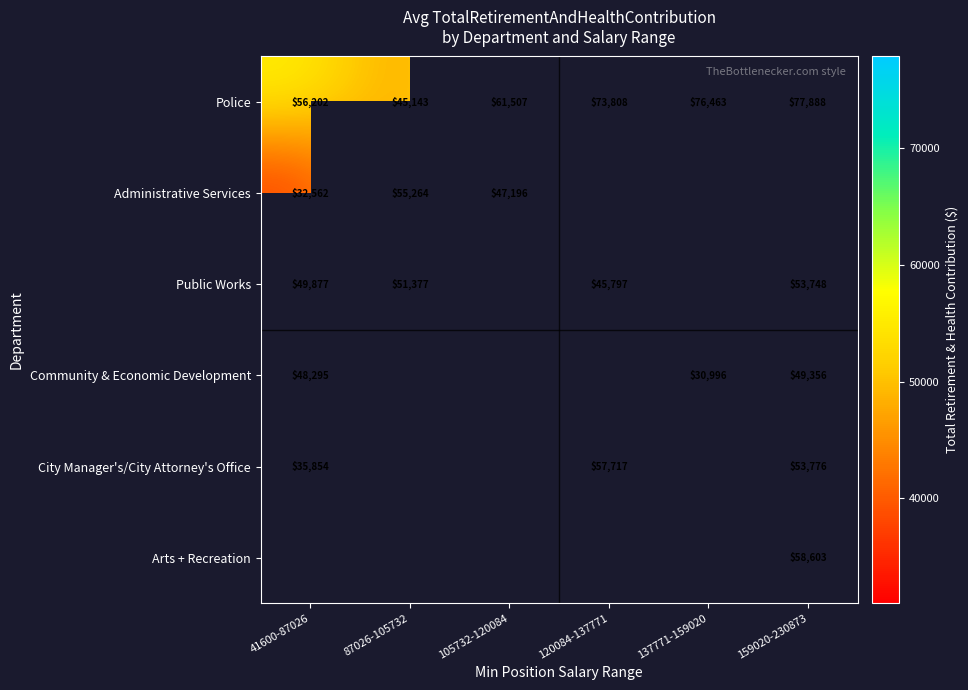

The Police series shows 61507 at 105732-120084. True or false?

True